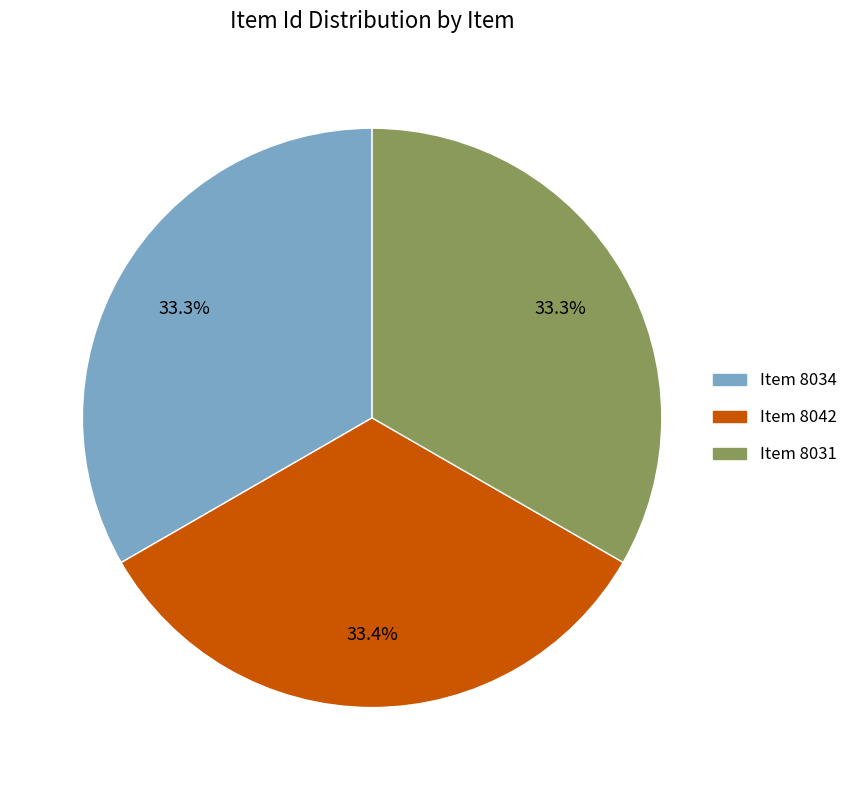

Is it true that Item 8034 is 33% of the pie?

True